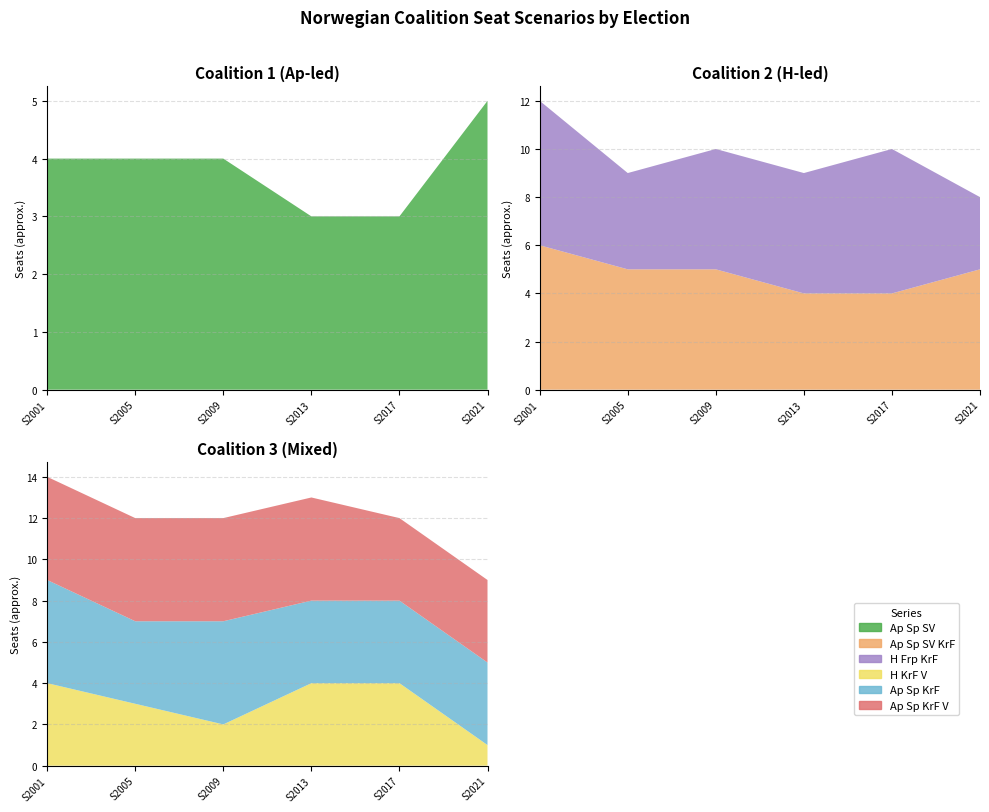

Reading right to left, extract all data points from this chart.

Ap Sp SV: 5	3	3	4	4	4
Ap Sp SV KrF: 5	4	4	5	5	6
H Frp KrF: 3	6	5	5	4	6
H KrF V: 1	4	4	2	3	4
Ap Sp KrF: 4	4	4	5	4	5
Ap Sp KrF V: 4	4	5	5	5	5